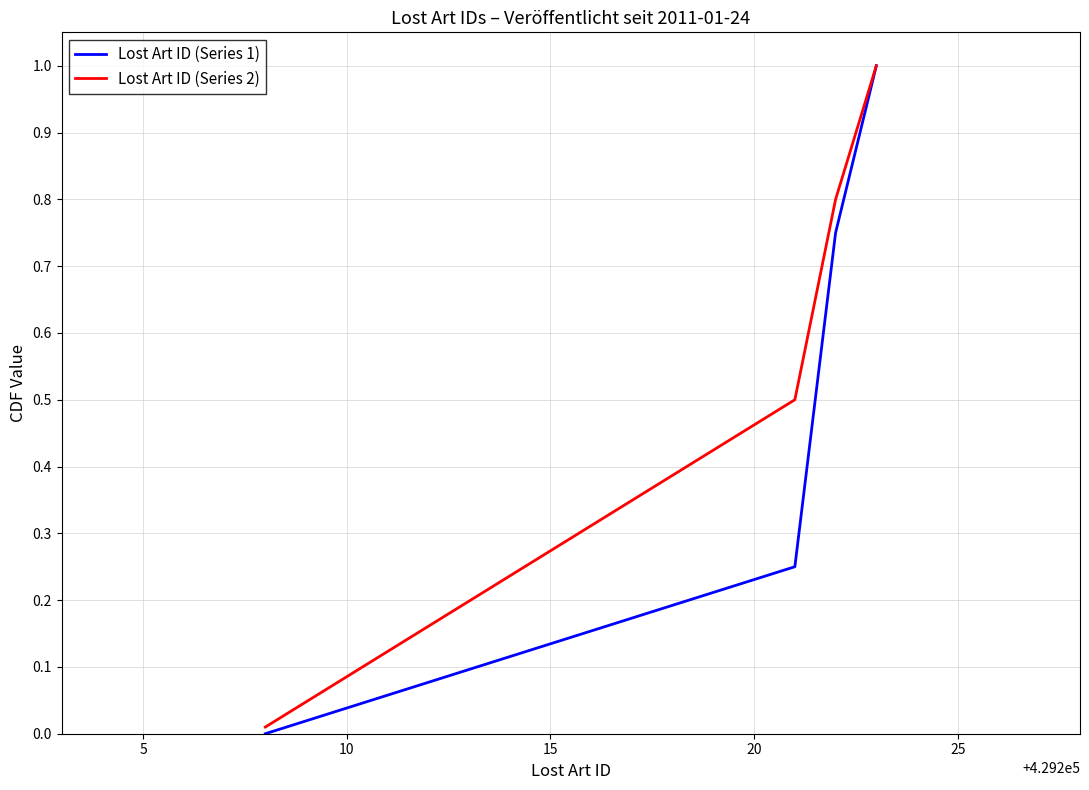

What is the highest value of the Lost Art ID (Series 2) series?

1.0